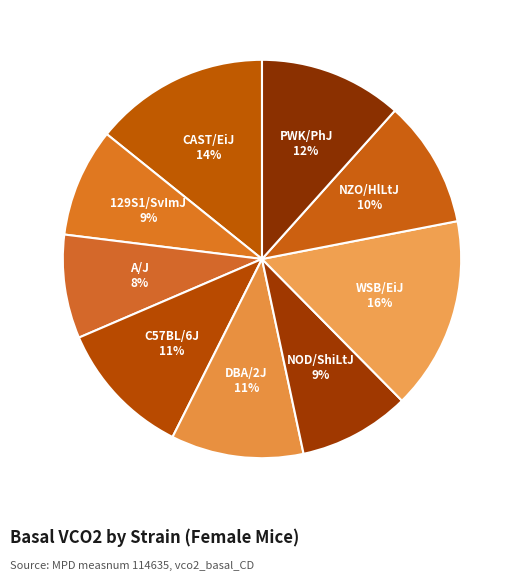

To the nearest percent, what portion does NOD/ShiLtJ represent?

9%